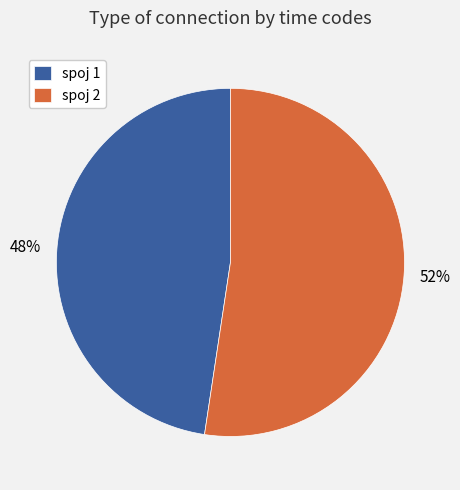

Is there a majority slice in this chart?

Yes